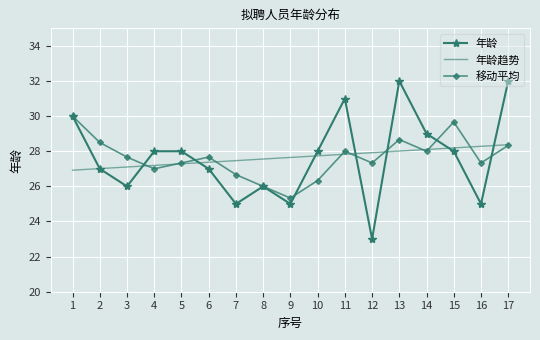

What is the sum of the 年龄 values at 12 and 17?

55.0